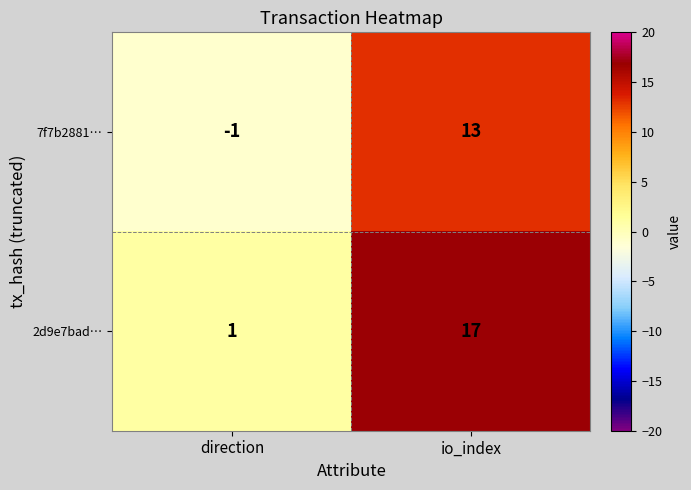

The value of 7f7b2881… at io_index is 23. True or false?

False